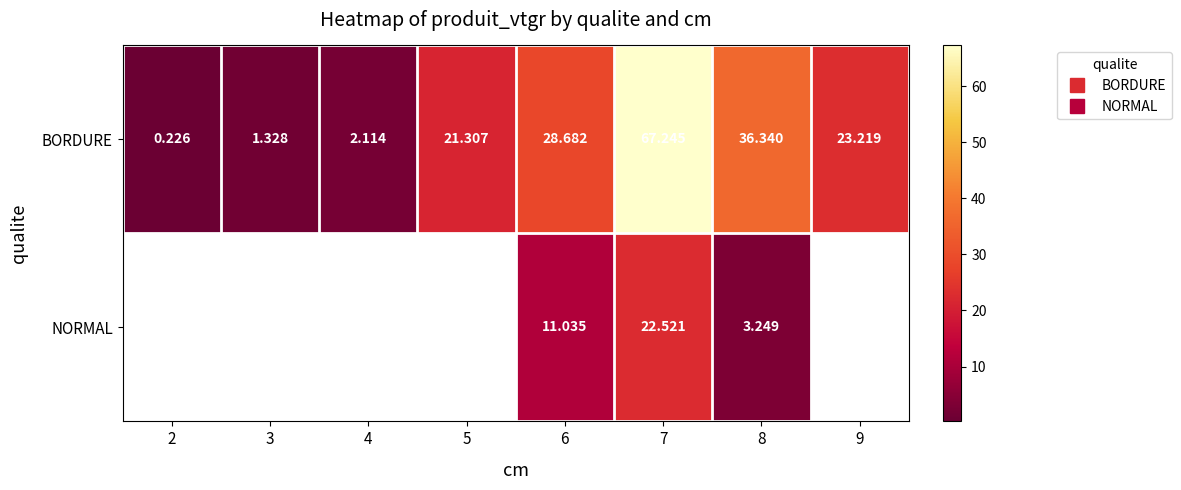

True or false: NORMAL has a value of 11.0 at 6.

True